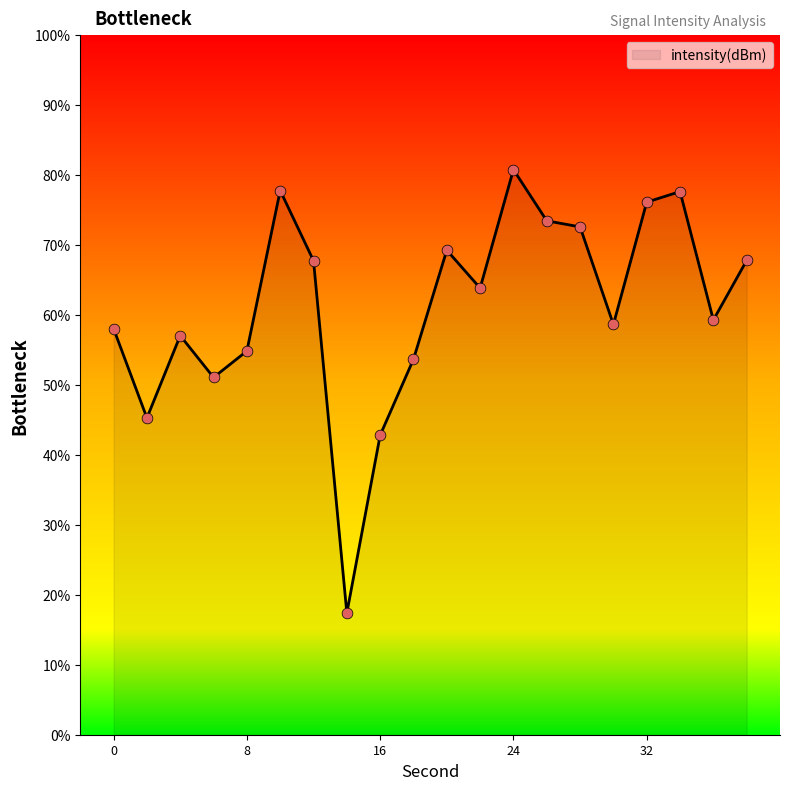

What is the difference between the maximum and minimum values?

63.4